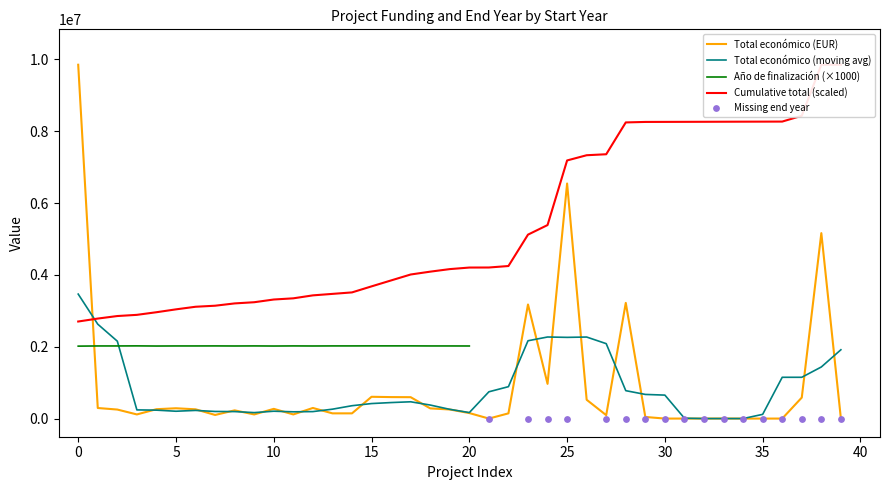

What is the highest value of the Total económico (moving avg) series?

3467547.7